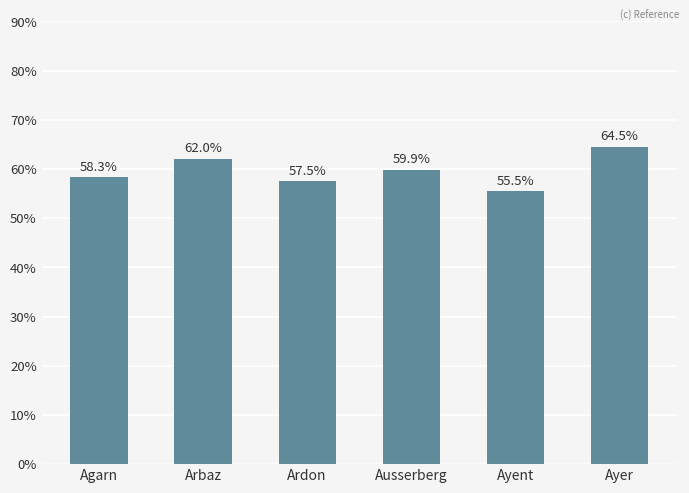

What is the ratio of the value at Ayer to the value at Ausserberg?

1.1